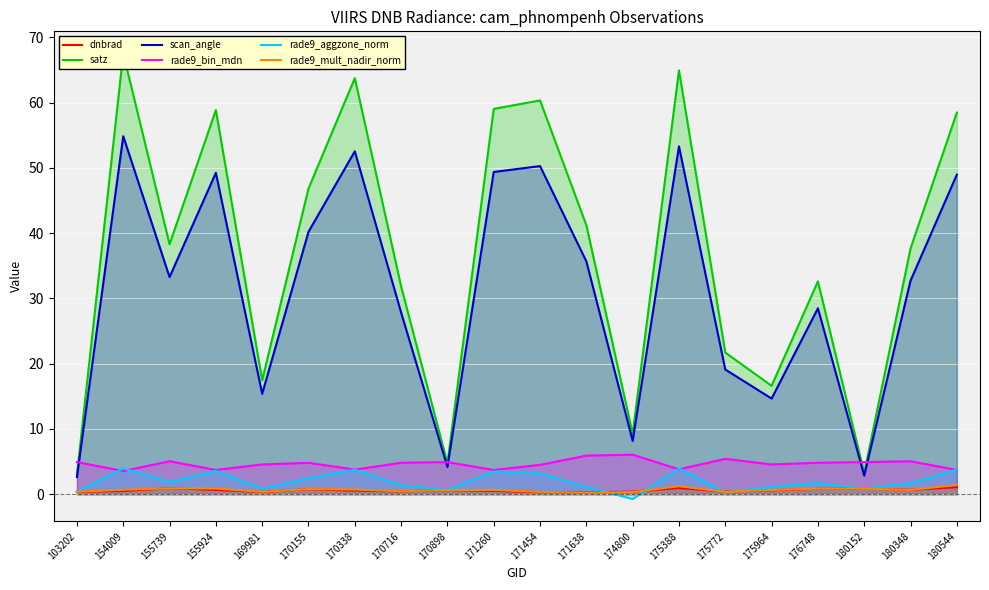

Reading left to right, what are all the values shown in this chart?

dnbrad: 103202=0.4	154009=0.5	155739=0.9	155924=0.7	169981=0.3	170155=0.8	170338=0.5	170716=0.4	170898=0.6	171260=0.5	171454=0.3	171638=0.3	174800=0.4	175388=0.9	175772=0.4	175964=0.6	176748=0.8	180152=0.8	180348=0.7	180544=1.1
satz: 103202=3.0	154009=67.5	155739=38.3	155924=58.9	169981=17.4	170155=46.8	170338=63.8	170716=31.8	170898=4.7	171260=59.1	171454=60.3	171638=41.2	174800=9.2	175388=64.9	175772=21.7	175964=16.6	176748=32.6	180152=3.2	180348=37.7	180544=58.5
scan_angle: 103202=2.6	154009=54.9	155739=33.3	155924=49.3	169981=15.4	170155=40.2	170338=52.6	170716=27.8	170898=4.2	171260=49.4	171454=50.3	171638=35.7	174800=8.2	175388=53.3	175772=19.1	175964=14.7	176748=28.5	180152=2.8	180348=32.7	180544=49.0
rade9_bin_mdn: 103202=4.9	154009=3.5	155739=5.0	155924=3.7	169981=4.6	170155=4.8	170338=3.8	170716=4.8	170898=4.9	171260=3.7	171454=4.5	171638=5.9	174800=6.1	175388=3.8	175772=5.4	175964=4.6	176748=4.8	180152=4.9	180348=5.0	180544=3.7
rade9_aggzone_norm: 103202=0.4	154009=4.0	155739=1.9	155924=3.6	169981=0.9	170155=2.5	170338=3.7	170716=1.4	170898=0.6	171260=3.5	171454=3.2	171638=1.1	174800=-0.7	175388=3.9	175772=0.3	175964=1.1	176748=1.7	180152=0.8	180348=1.7	180544=3.7
rade9_mult_nadir_norm: 103202=0.4	154009=0.7	155739=0.9	155924=0.9	169981=0.3	170155=0.8	170338=0.7	170716=0.4	170898=0.6	171260=0.7	171454=0.3	171638=0.2	174800=0.3	175388=1.2	175772=0.4	175964=0.7	176748=0.8	180152=0.8	180348=0.7	180544=1.4